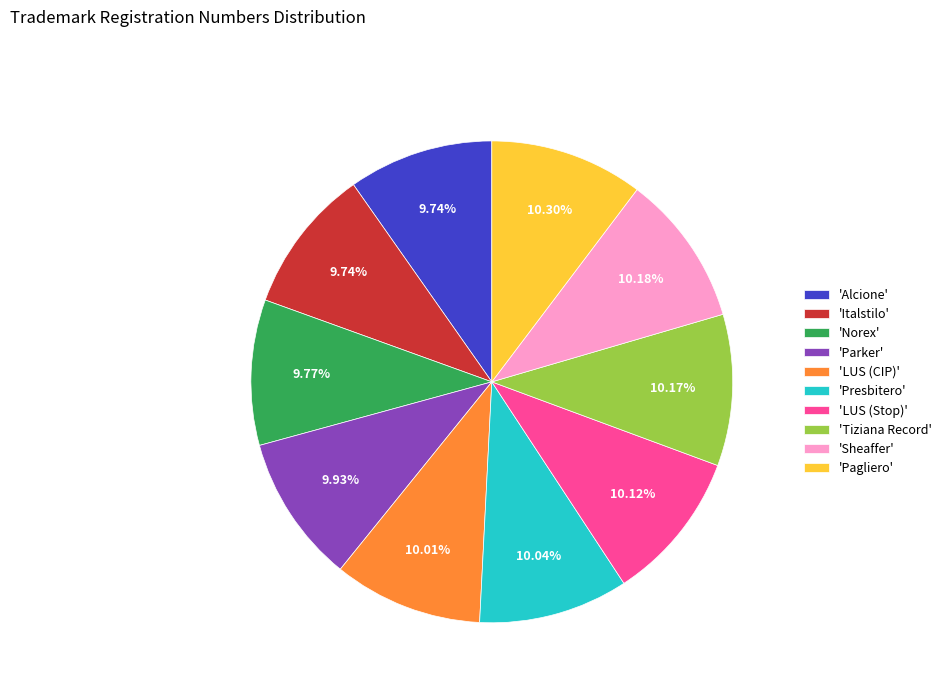

What is the ratio of the value at 'Norex' to the value at 'Italstilo'?

1.0